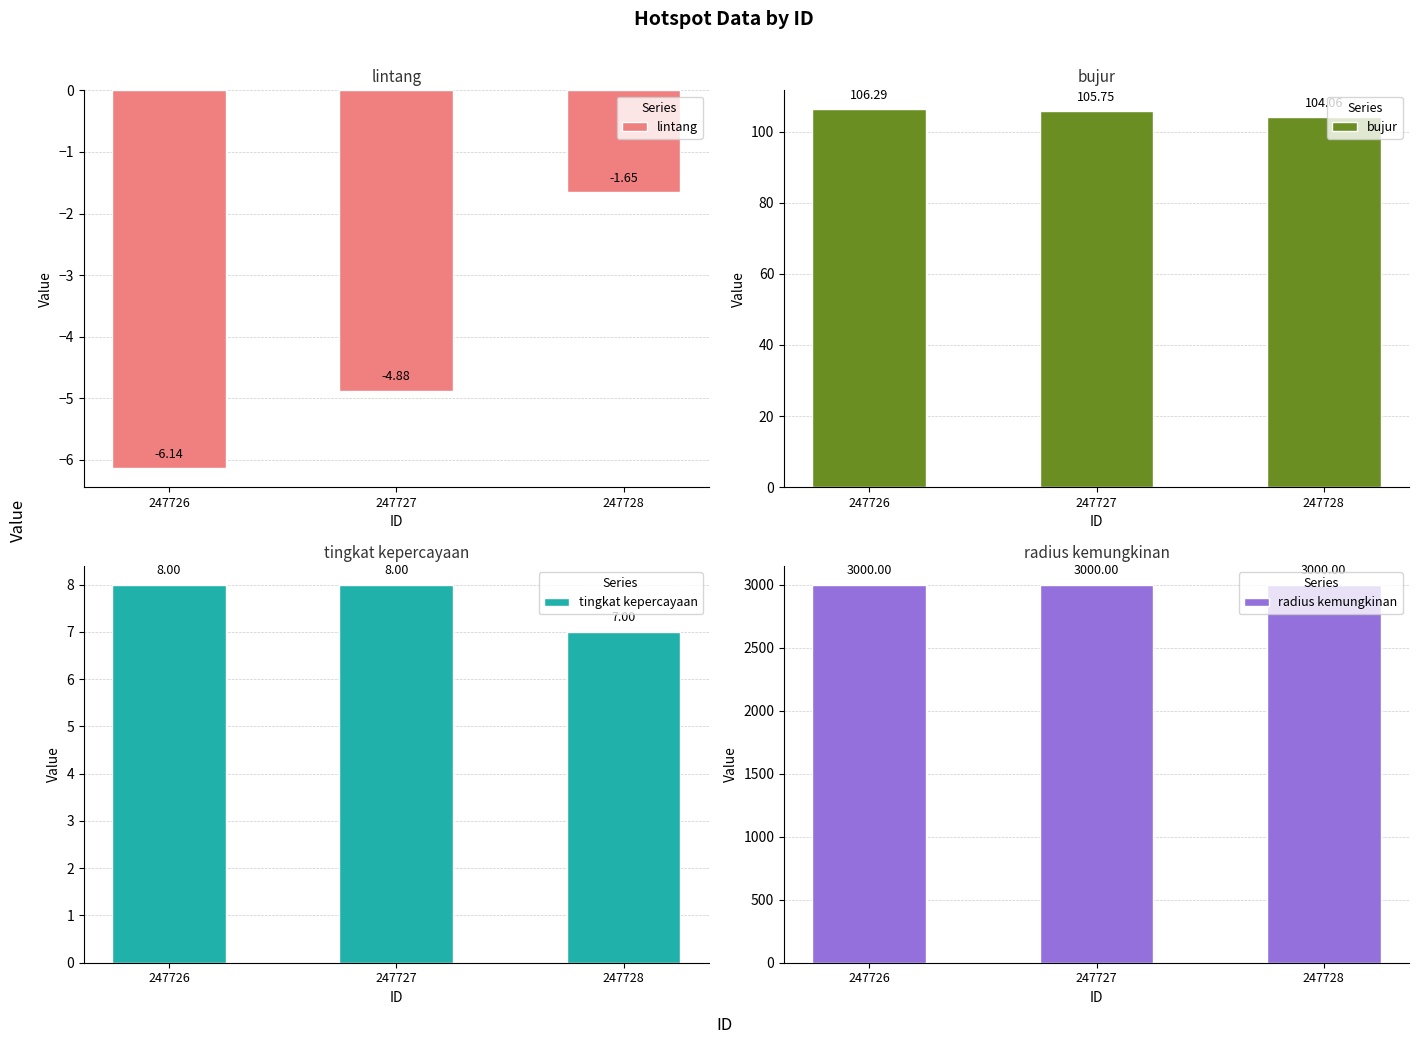

Reading left to right, transcribe all the data shown in this chart.

lintang: 247726=-6.1	247727=-4.9	247728=-1.7
bujur: 247726=106.3	247727=105.8	247728=104.1
tingkat kepercayaan: 247726=8.0	247727=8.0	247728=7.0
radius kemungkinan: 247726=3000.0	247727=3000.0	247728=3000.0